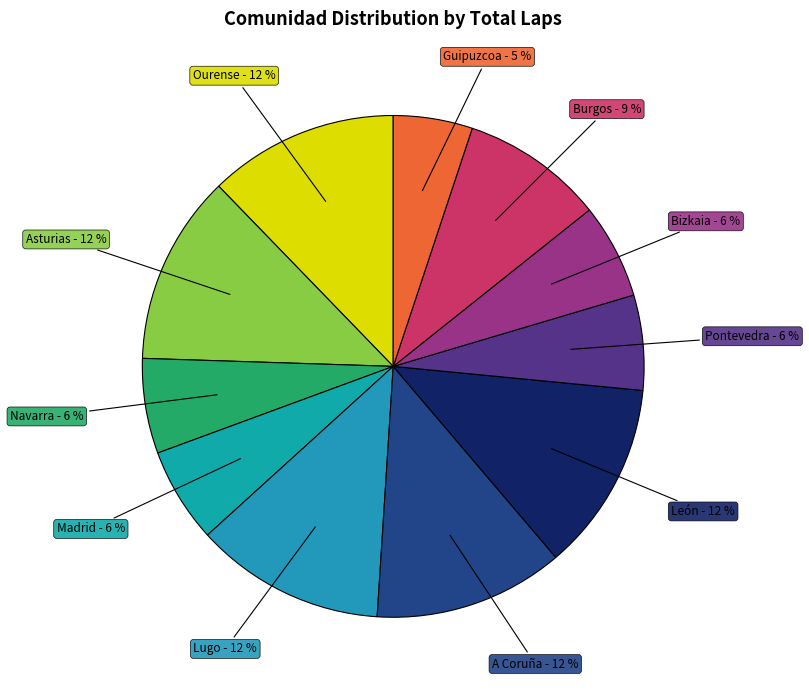

To the nearest percent, what is the average slice percentage?

9%